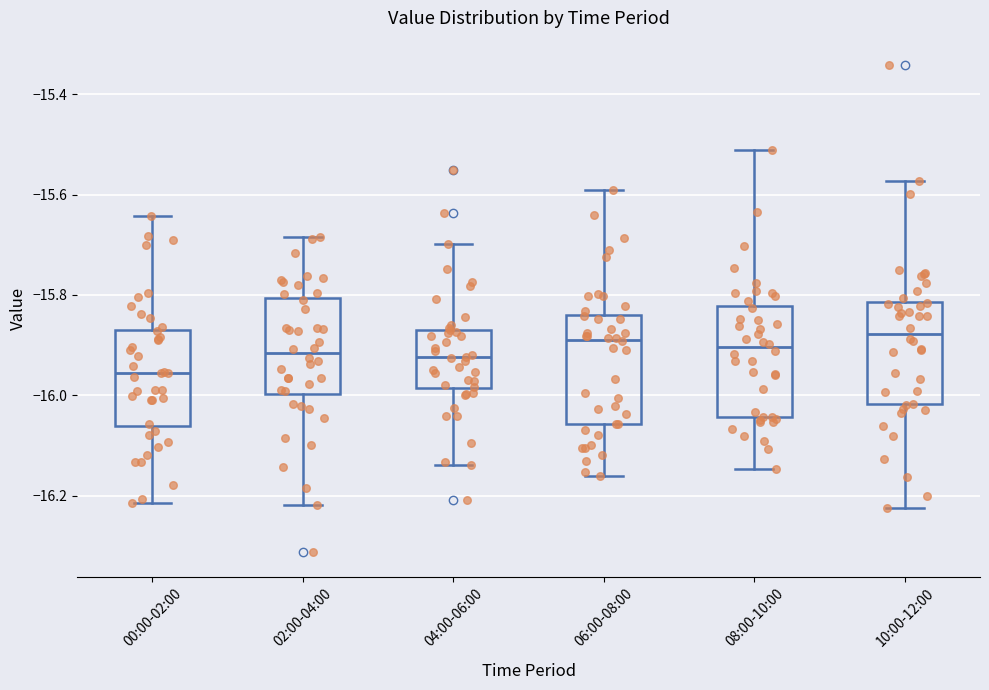

Where does the upper whisker of the box for 08:00-10:00 end on the y-axis? The values are not printed on the chart, so give them approximately, as read against the axis.

-15.52